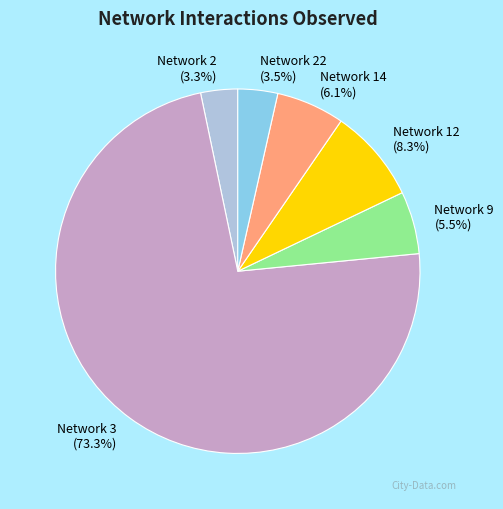

Which has a higher value, Network 14 or Network 22?

Network 14